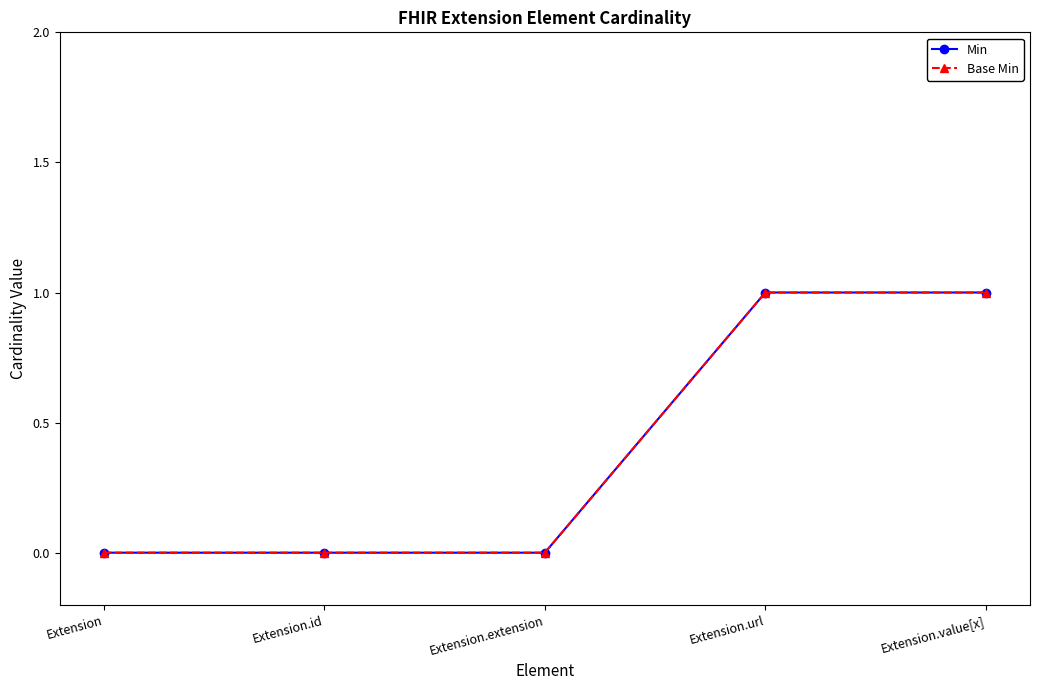

True or false: Min has a value of 1 at Extension.extension.

False